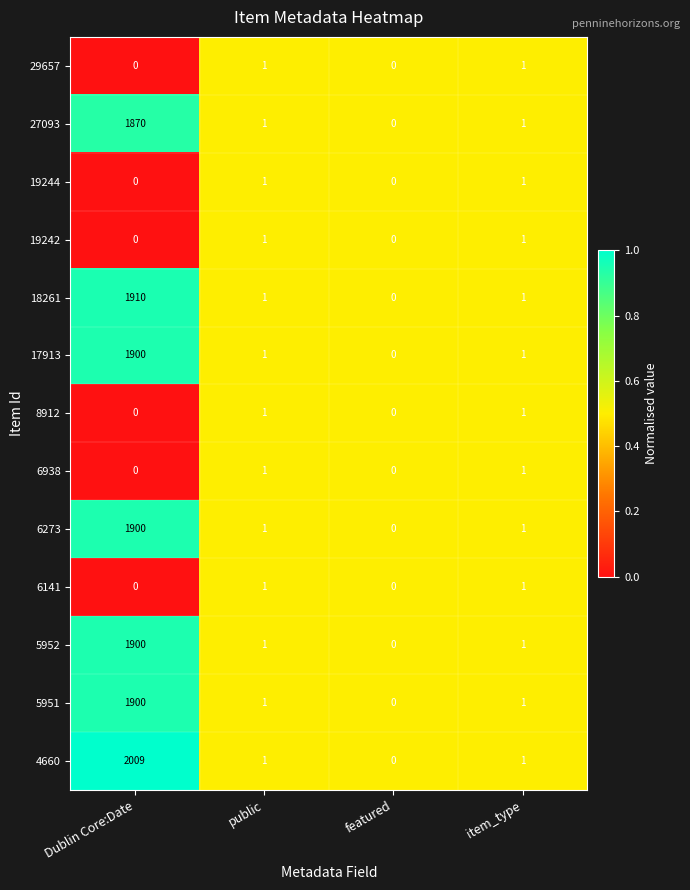

What is the maximum value for 5952?

1900